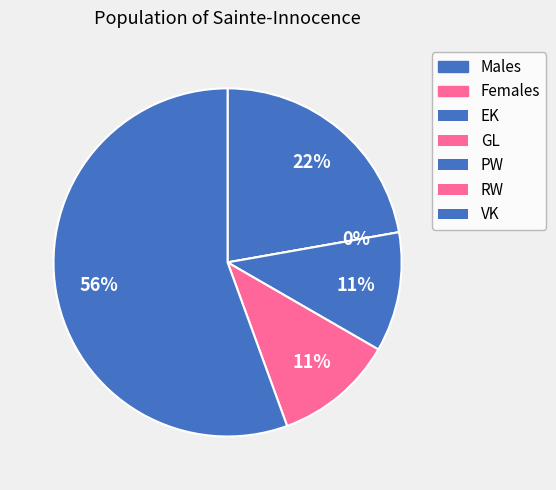

To the nearest percent, what portion does EK represent?

22%